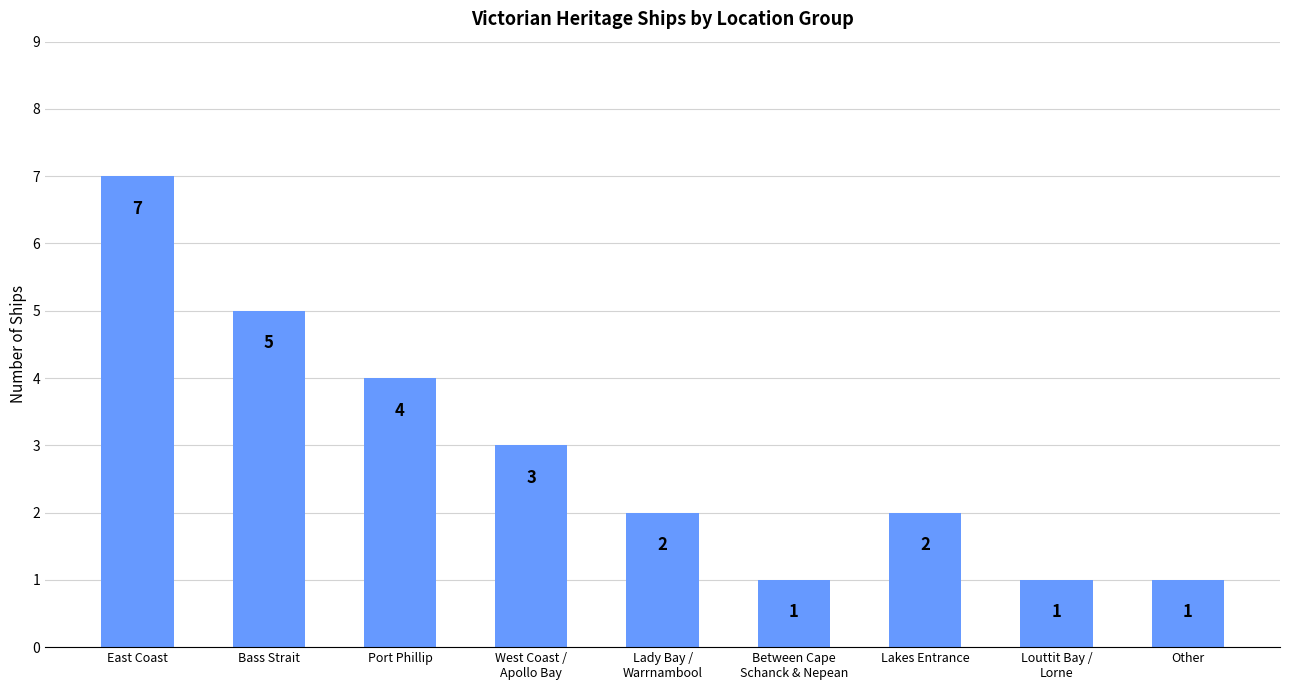

Between Lakes Entrance and Port Phillip, which is larger?

Port Phillip